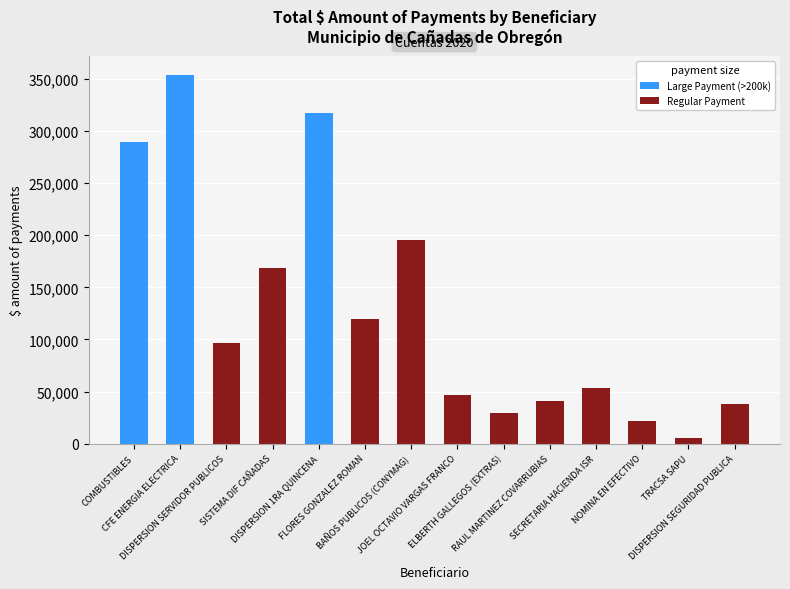

True or false: the data shows 289240.3 at COMBUSTIBLES.

True